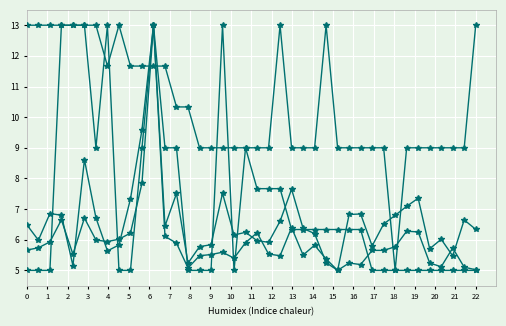

True or false: SDS_P2 has a value of 3.2 at 8.

False